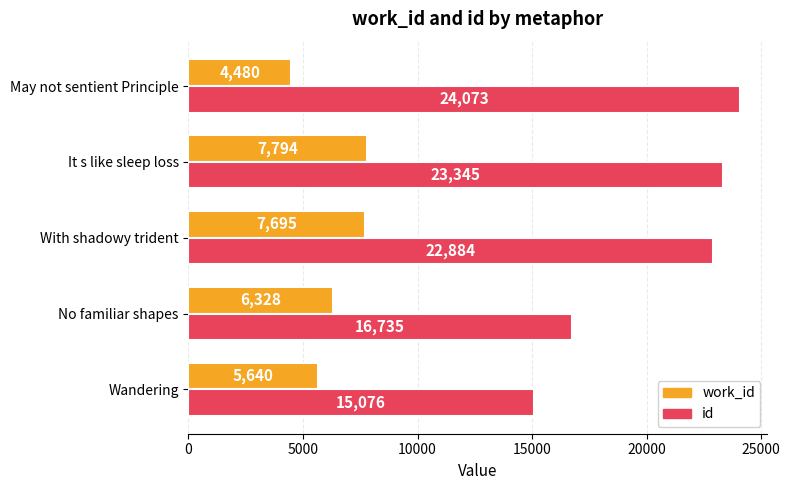

What is the total value across all series at May not sentient Principle?

28553